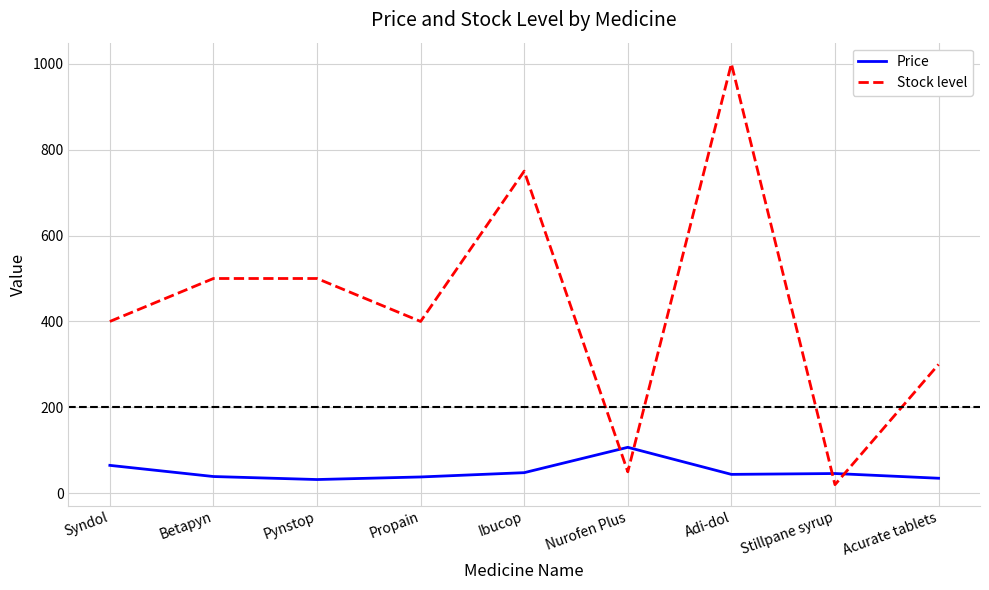

True or false: Stock level and Price intersect in this chart.

True